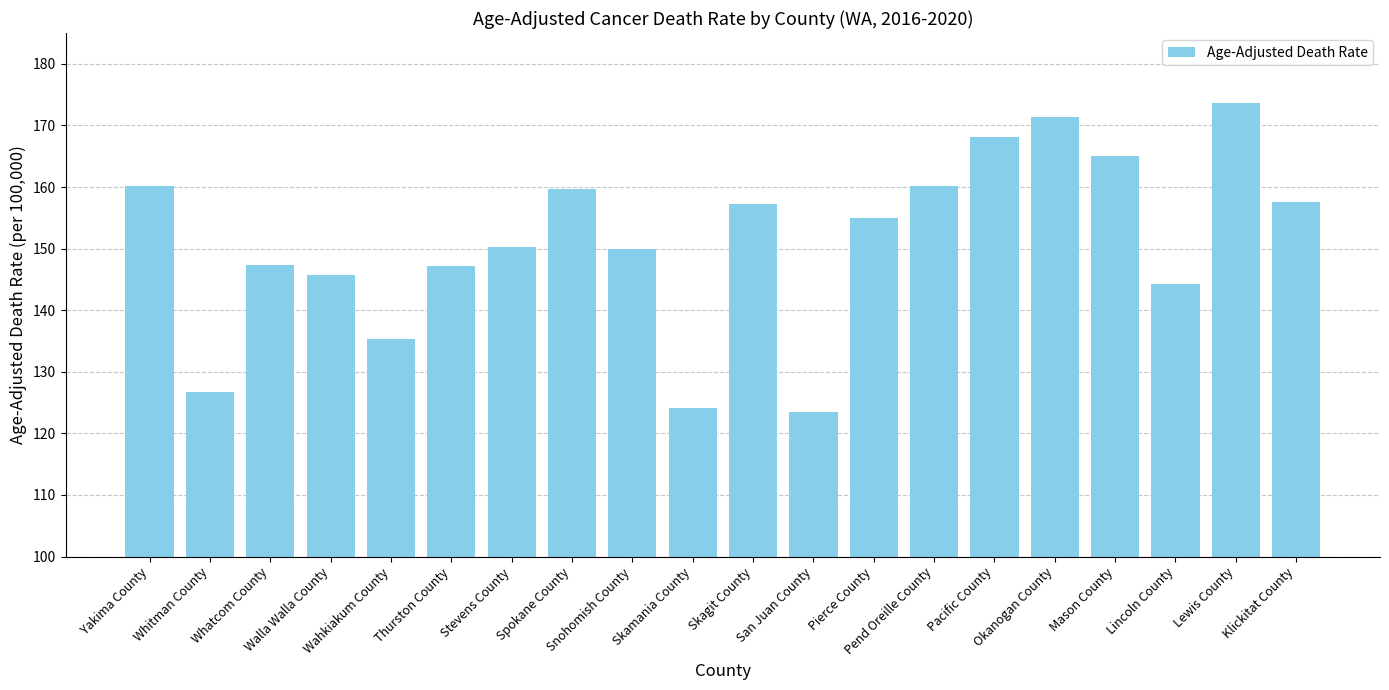

How many series are shown in this chart?

1